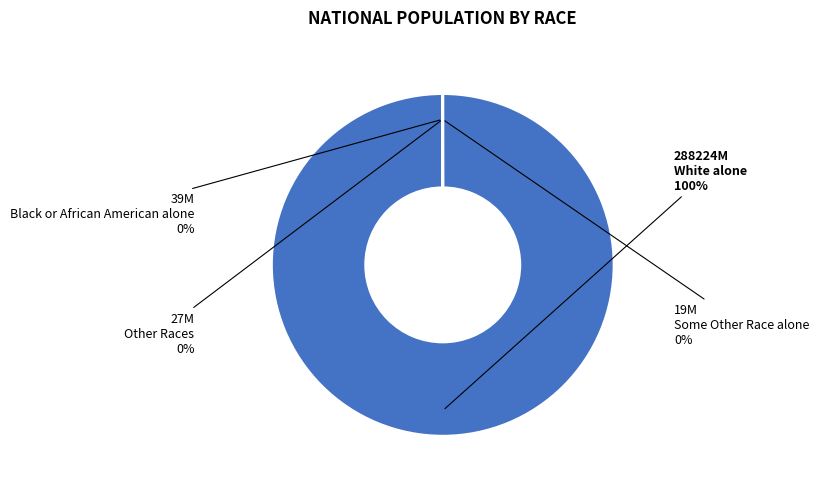

To the nearest percent, what is the difference between the largest and smallest slice percentages?

100%